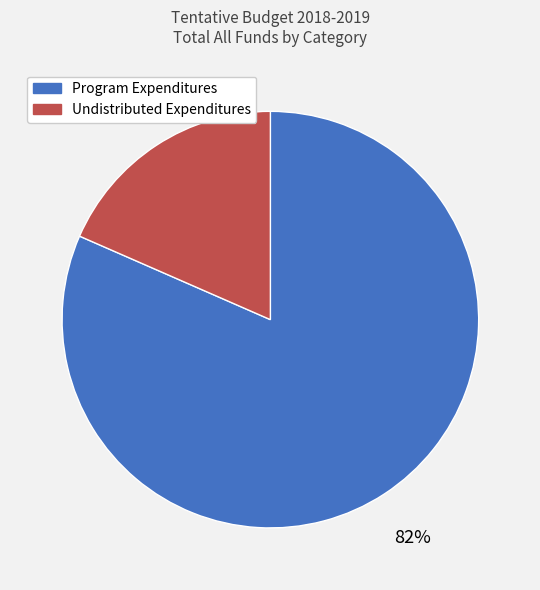

Rank the categories by value from lowest to highest.

Undistributed Expenditures, Program Expenditures